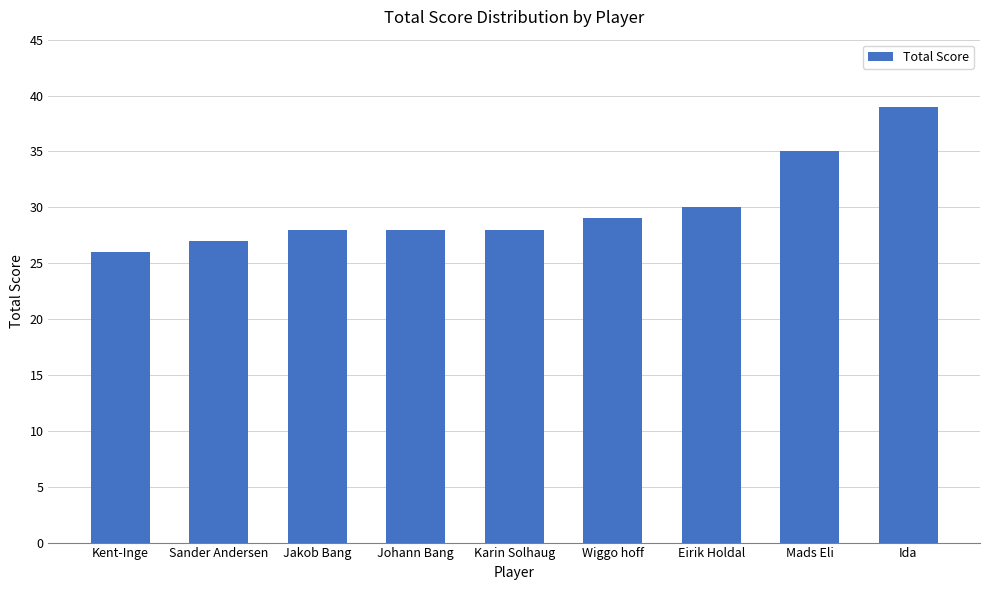

What is the value of the 3rd bar from the left?

28